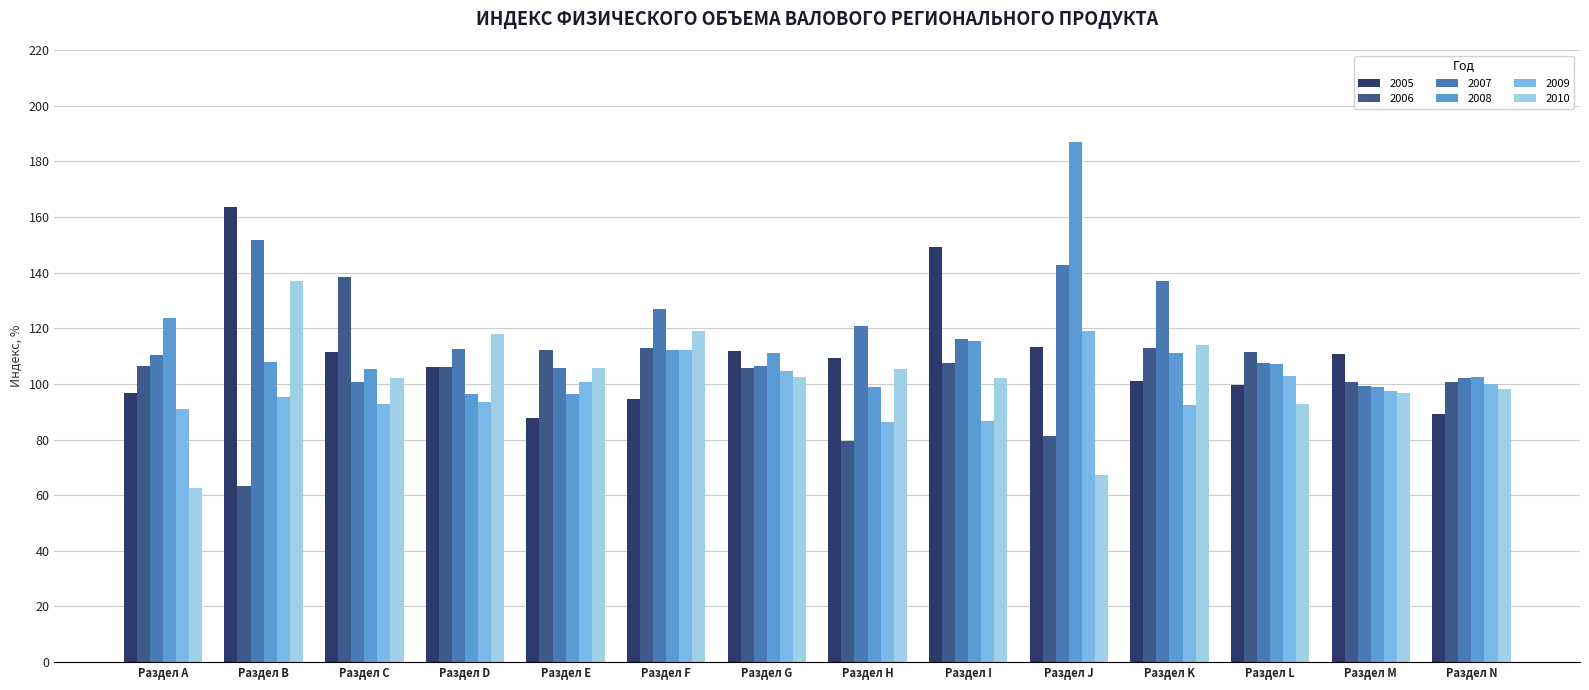

At how many categories does at least one series exceed 69?

14